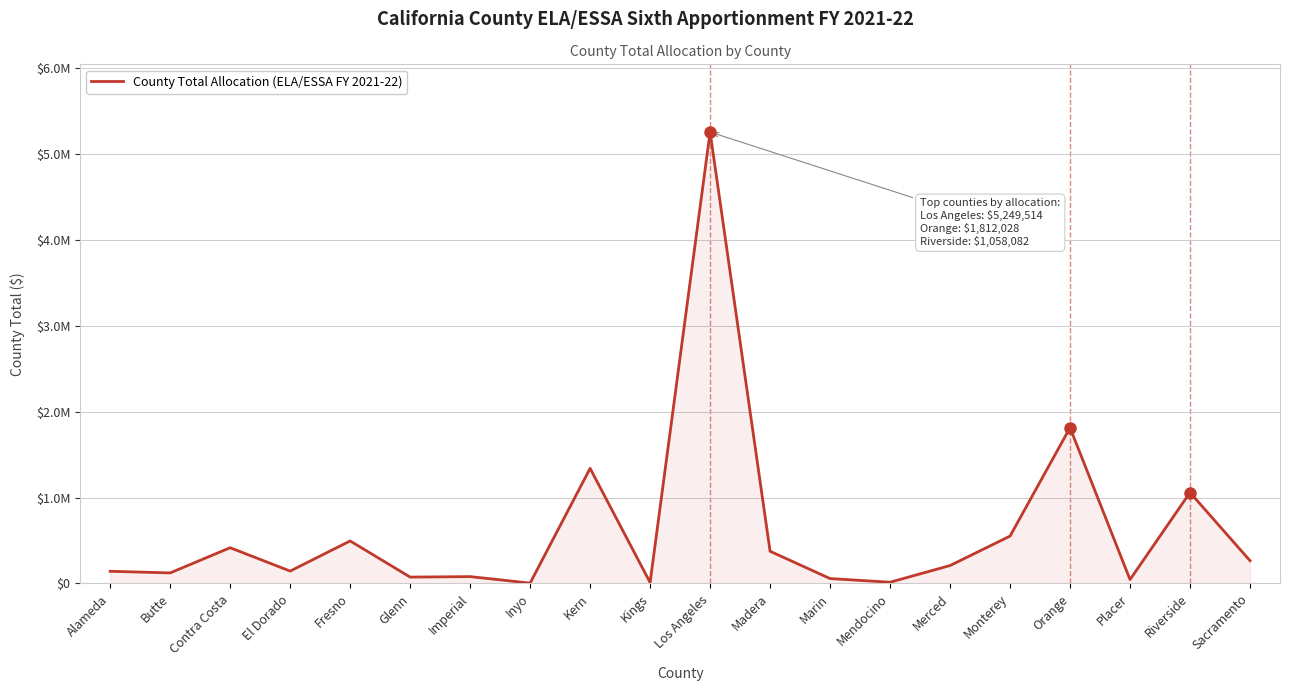

Does the chart have visible grid lines?

Yes